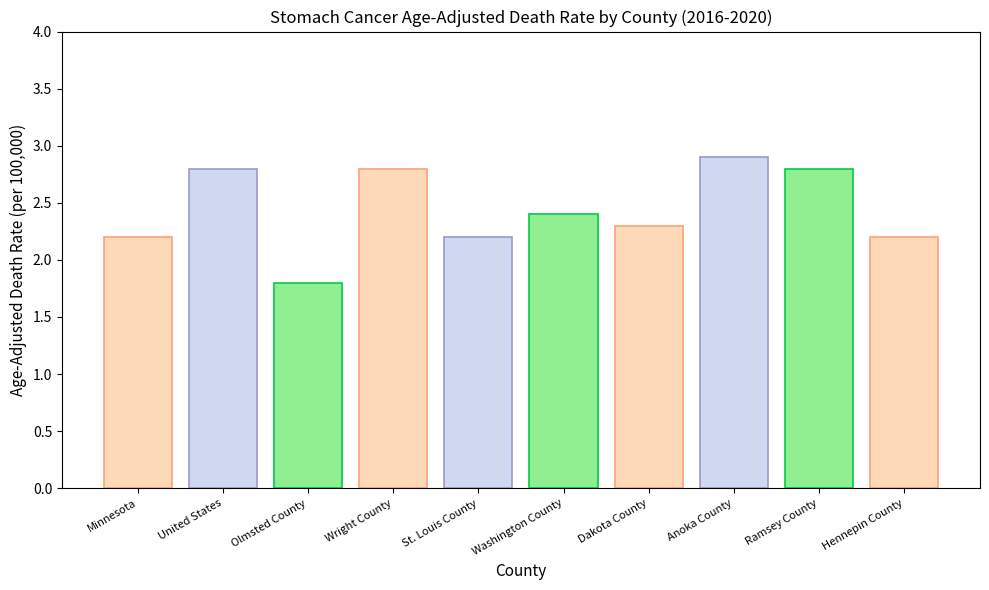

What is the smallest value displayed?

1.8